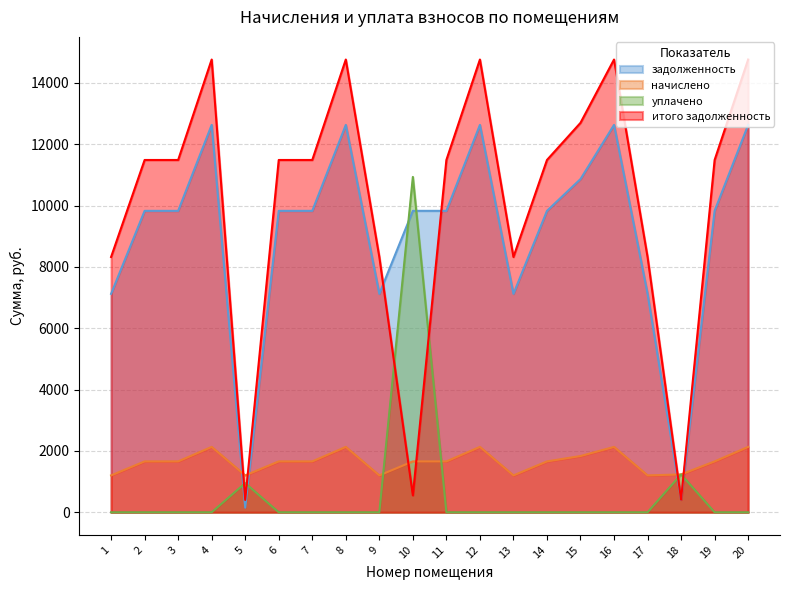

What is the maximum value for начислено?

2131.9